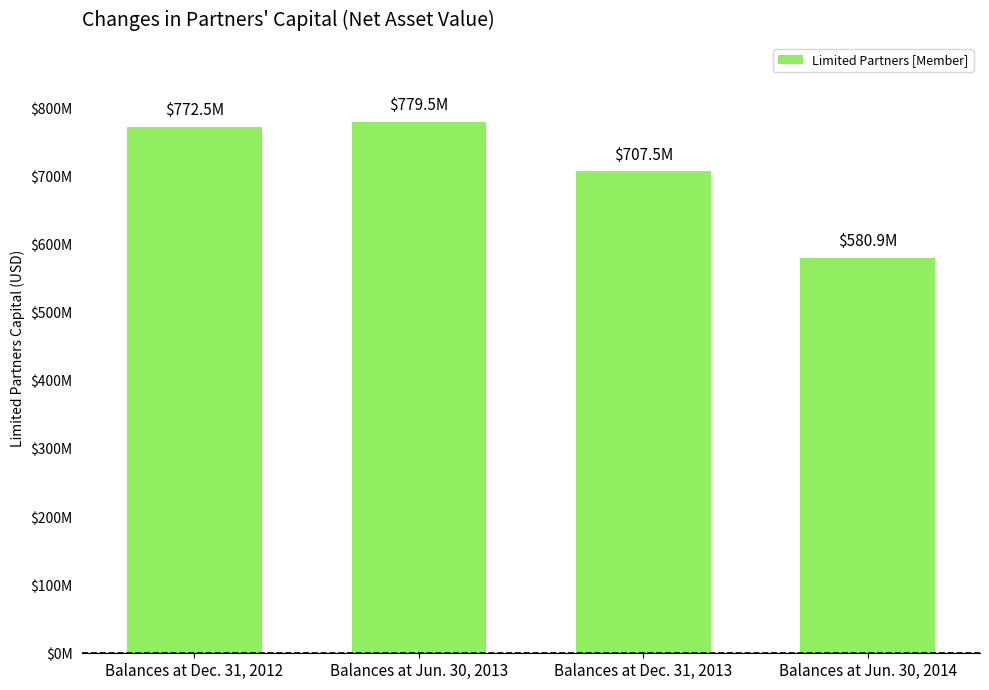

What is the minimum value shown in the chart?

580852679